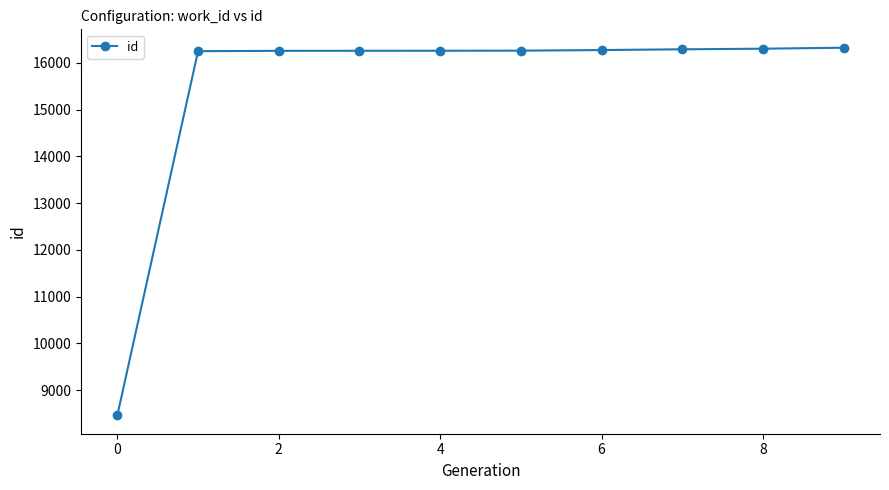

What is the minimum value shown in the chart?

8460